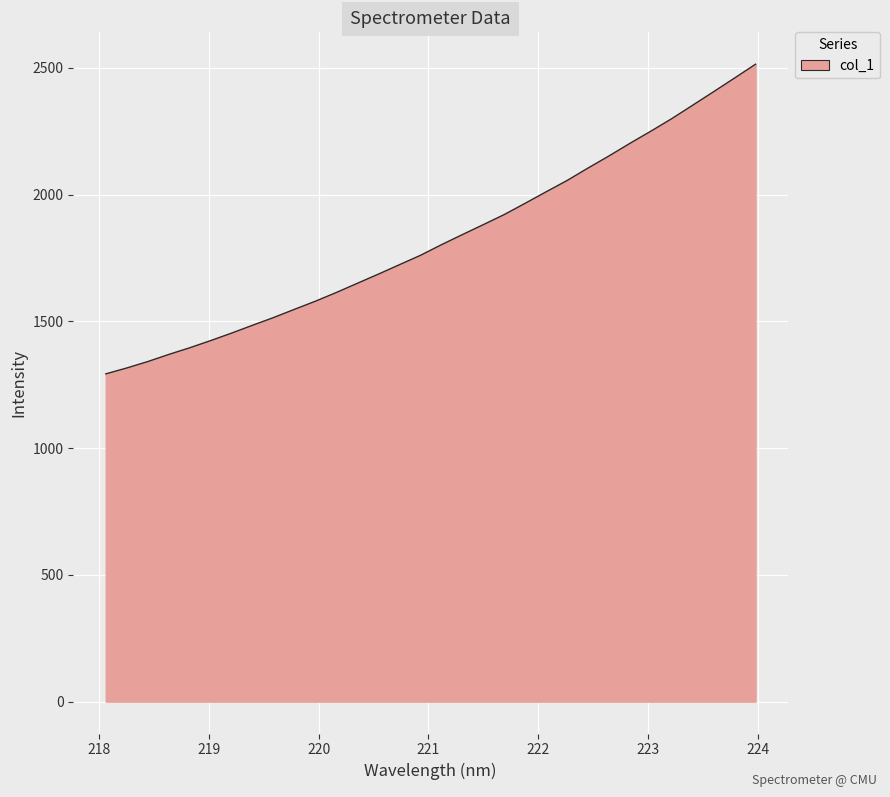

What is the minimum value shown in the chart?

1292.7